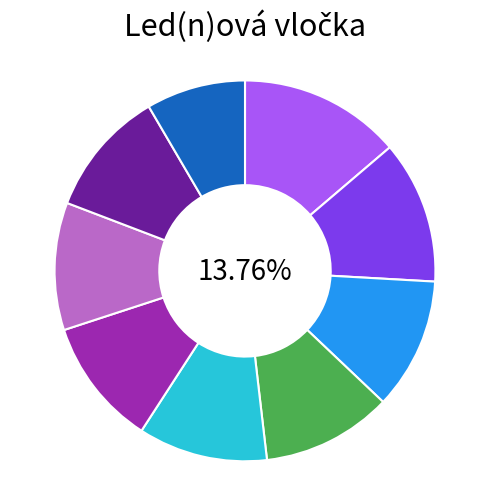

How many slices are in this pie chart?

9